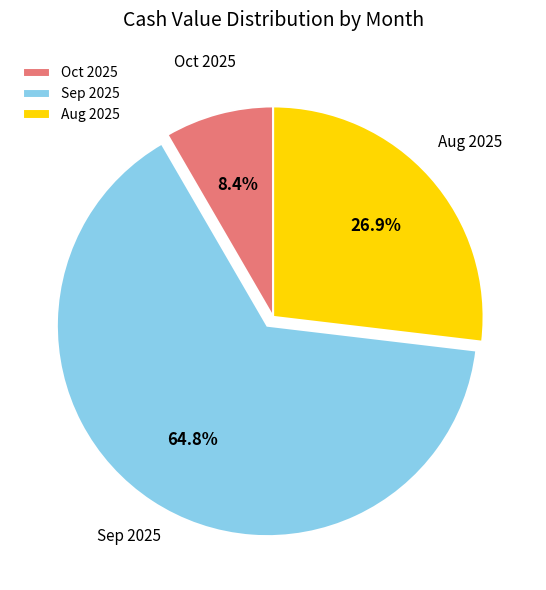

Rank the categories by value from lowest to highest.

Oct 2025, Aug 2025, Sep 2025